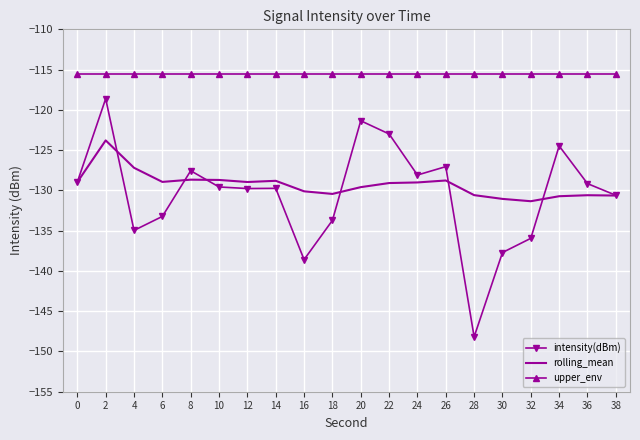

Which series has the largest total across all categories?

upper_env